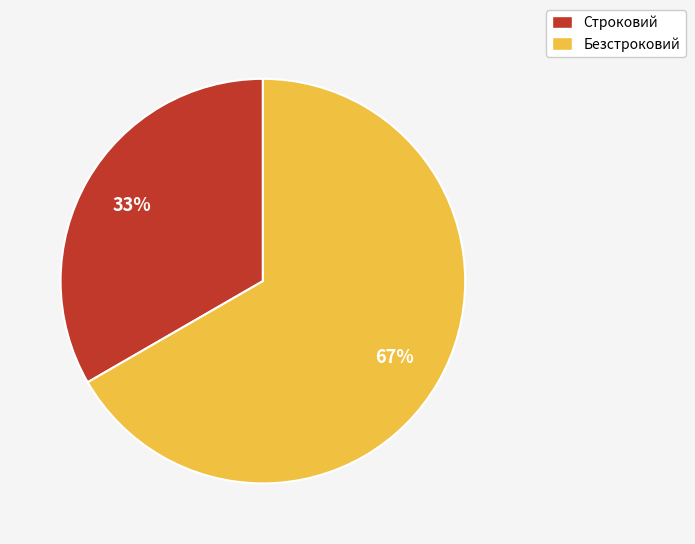

Between Безстроковий and Строковий, which is larger?

Безстроковий